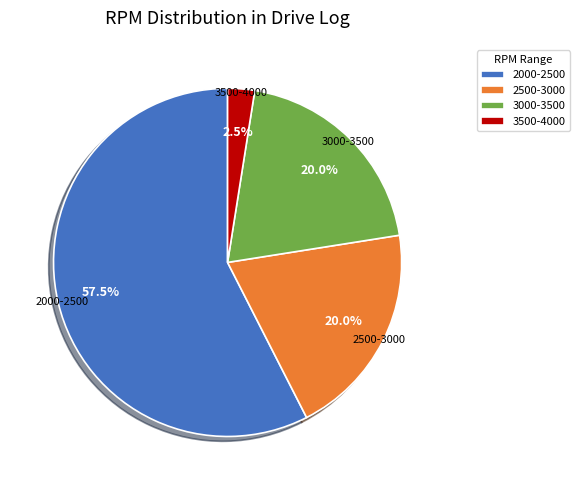

Is the sum of 3500-4000 and 3000-3500 greater than half?

No